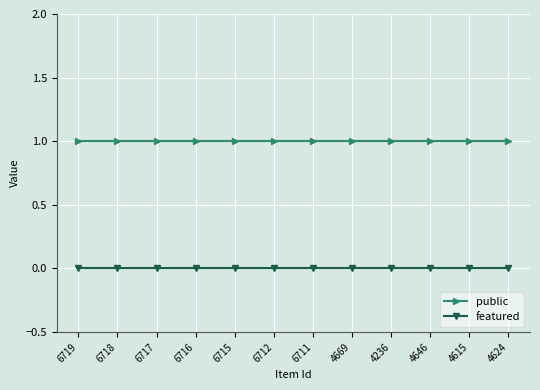

Rank the series at 6711 from highest to lowest value.

public, featured